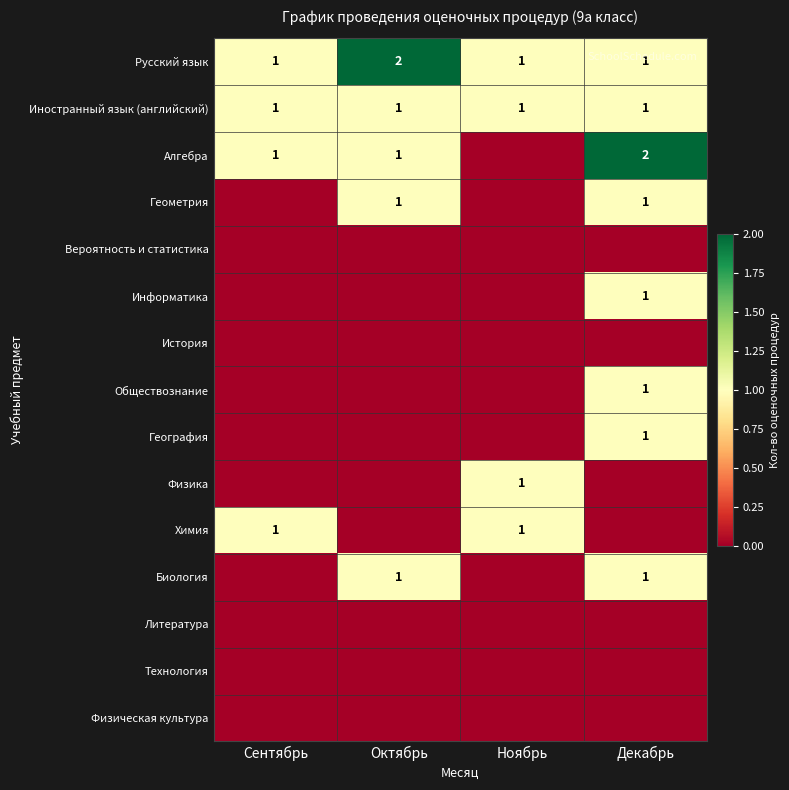

True or false: Иностранный язык (английский) has a value of 1 at Декабрь.

True